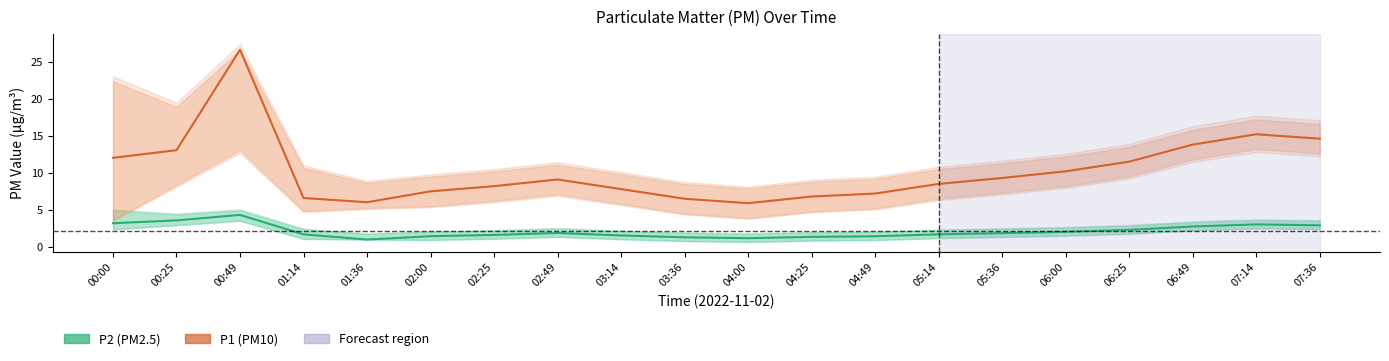

The P2 (PM2.5) series shows 1.6 at 06:49. True or false?

False